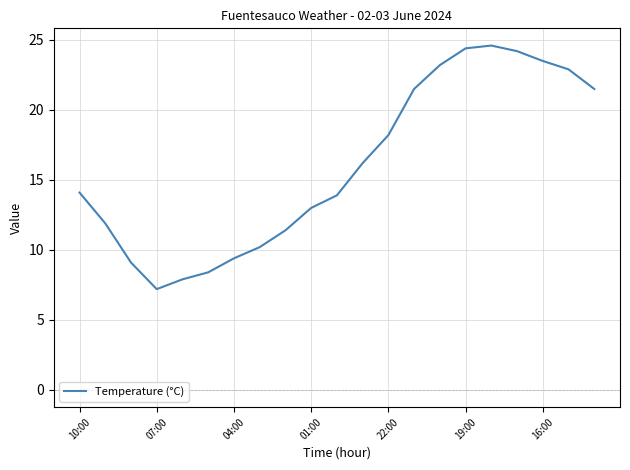

Reading right to left, extract all data points from this chart.

21.5	22.9	23.5	24.2	24.6	24.4	23.2	21.5	18.2	16.2	13.9	13.0	11.4	10.2	9.4	8.4	7.9	7.2	9.1	11.9	14.1